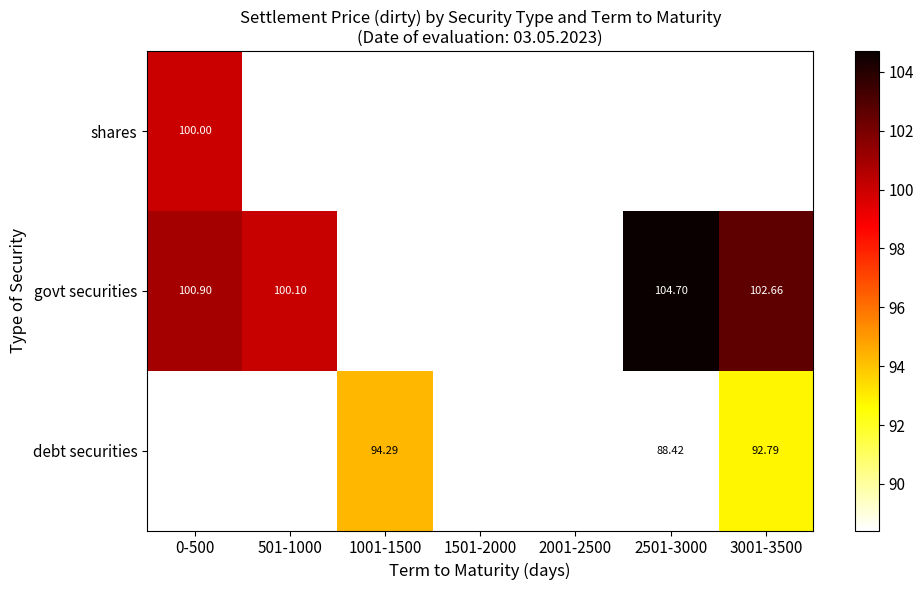

Is it true that debt securities equals 94.3 at 1001-1500?

True